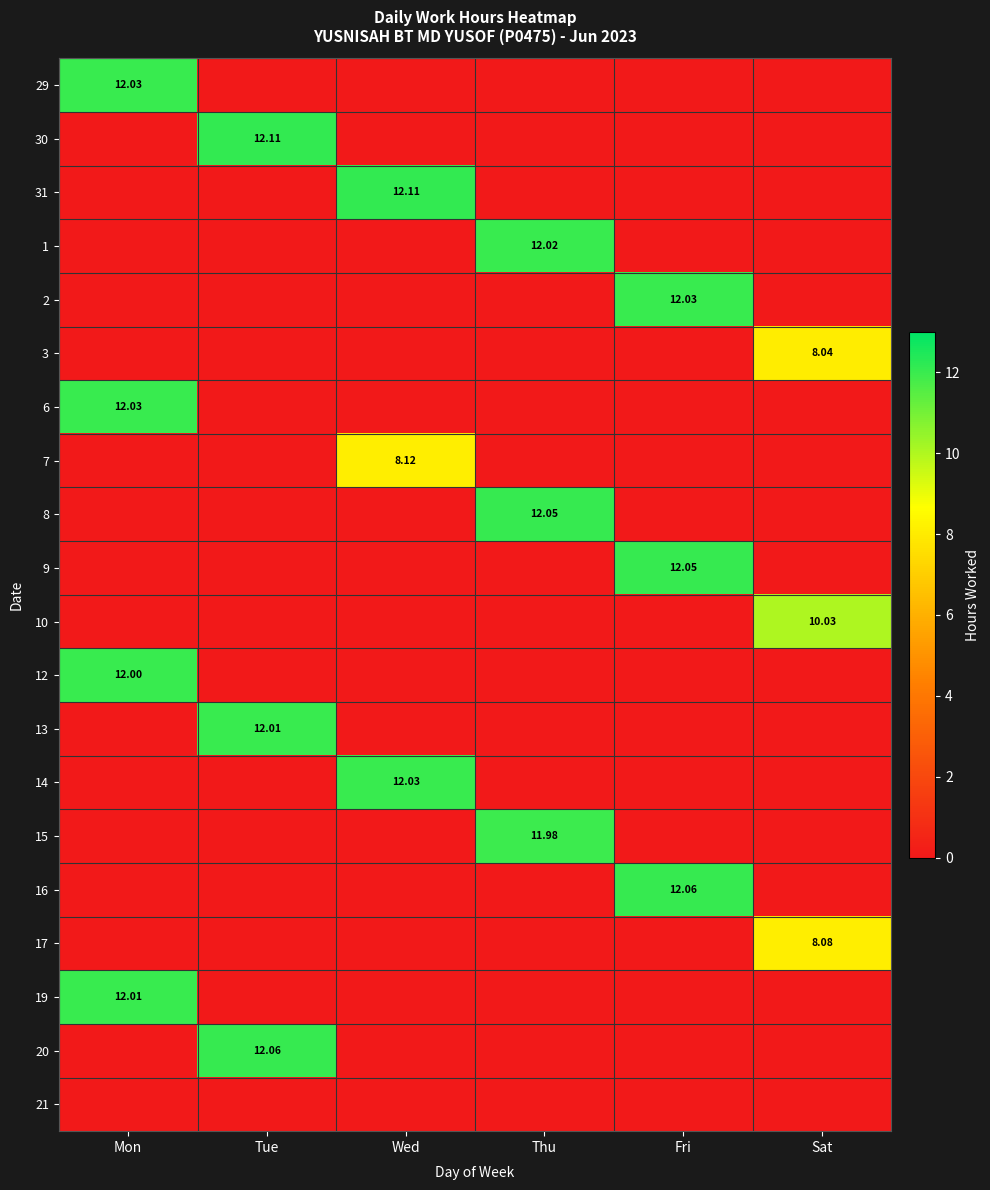

List the series in order of their peak value, lowest first.

21, 3, 17, 7, 10, 15, 12, 13, 19, 1, 29, 2, 6, 14, 8, 9, 16, 20, 30, 31